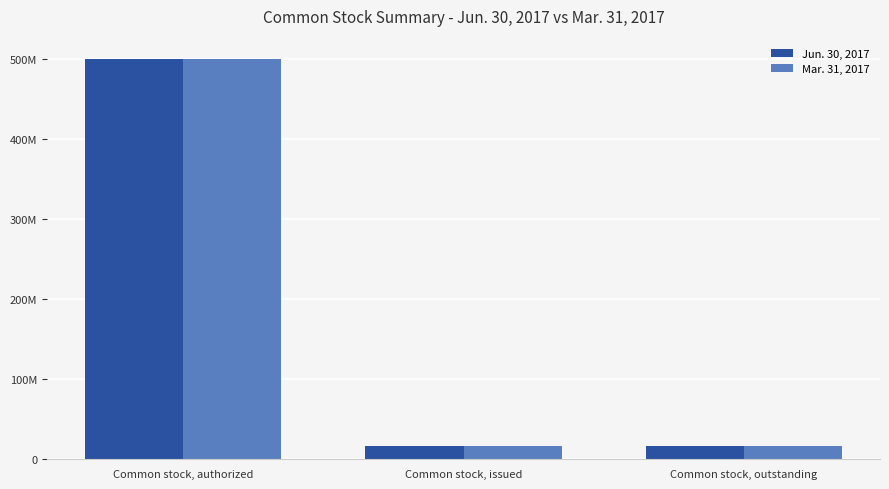

What are all the series names shown in the legend?

Jun. 30, 2017, Mar. 31, 2017